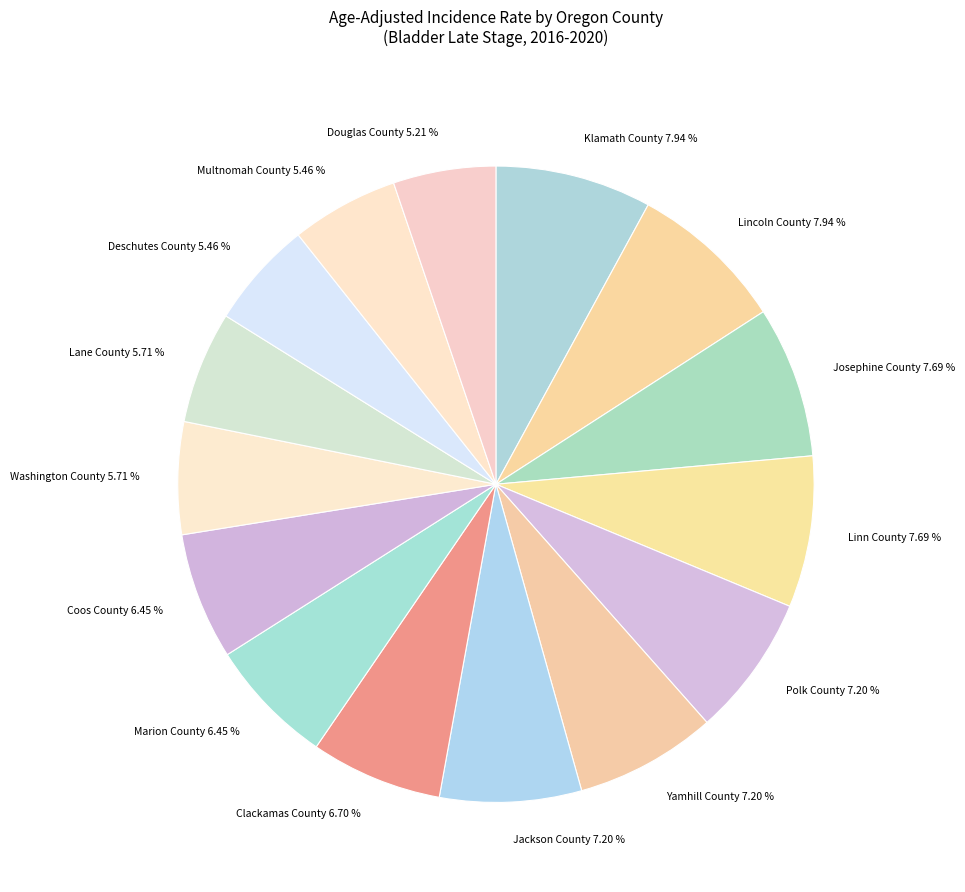

True or false: Yamhill County accounts for 1% of the total.

False